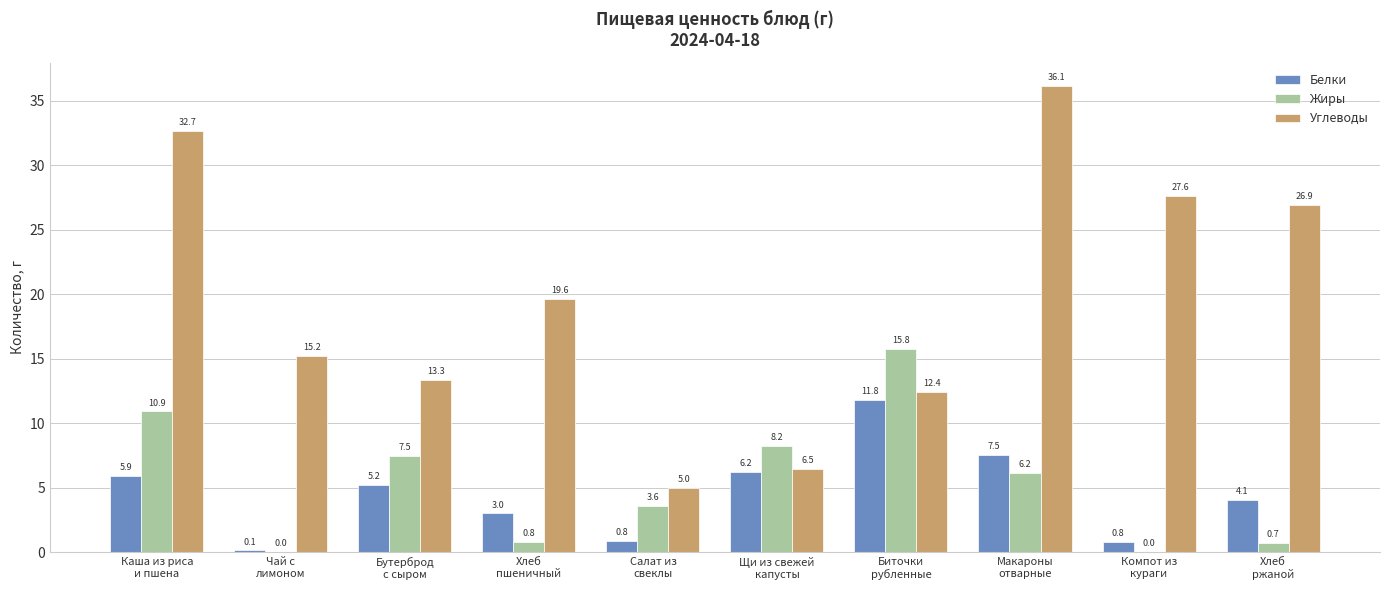

At which label does Жиры first exceed 6?

Каша из риса
и пшена